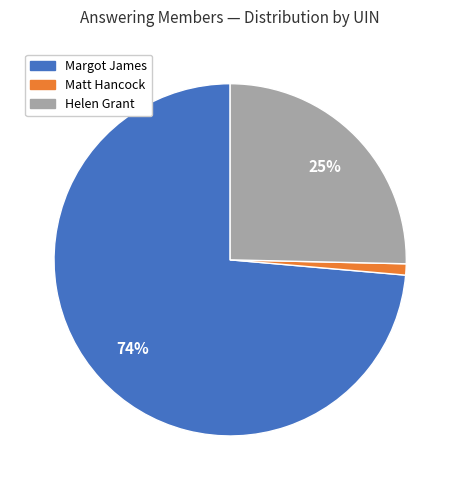

The Matt Hancock slice represents 1% of the pie. True or false?

True